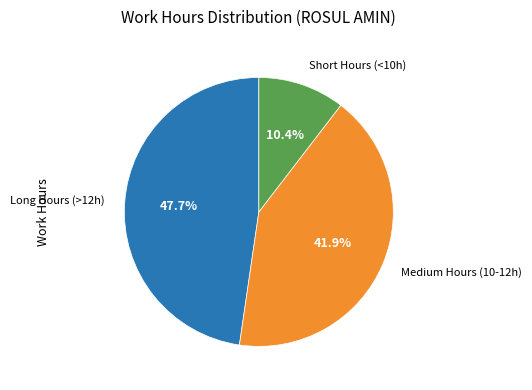

Is there a majority slice in this chart?

No